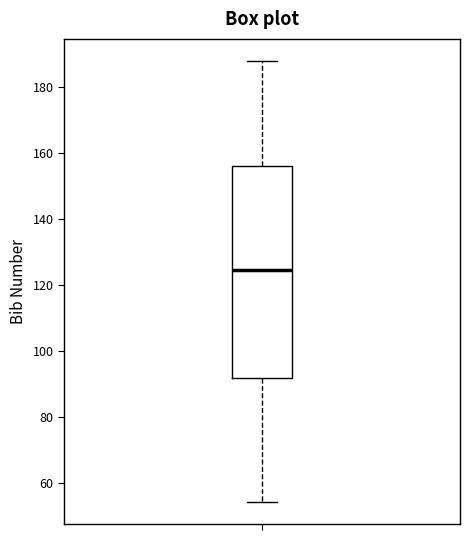

Transcribe this box plot: give where the median line is, the range the box spans, and where the two whiskers end, as read against the y-axis. The values are not printed on the chart, so give them approximately, as read against the axis.

median 124, box 92 to 156, whiskers 54 to 188